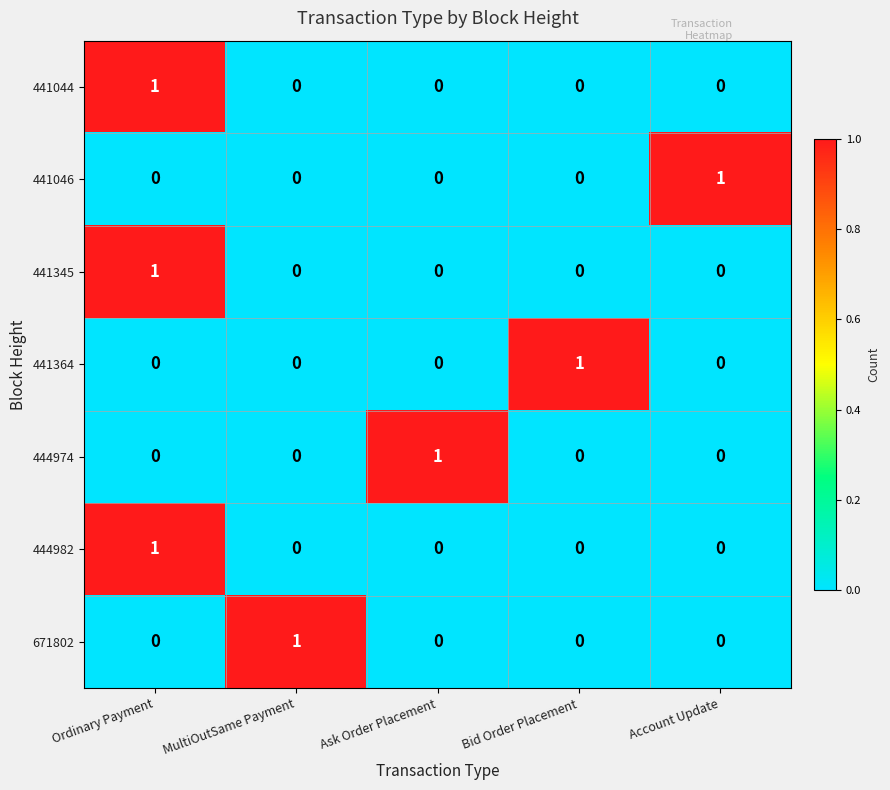

How many 441046 values are between 0 and 1?

5